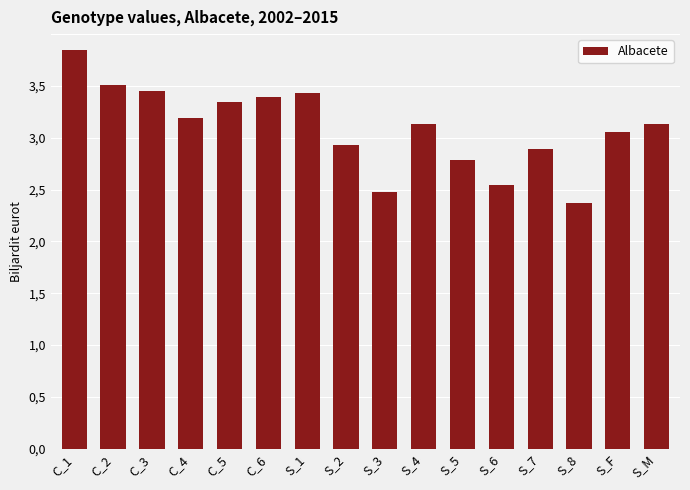

What is the label of the 12th bar from the left?

S_6